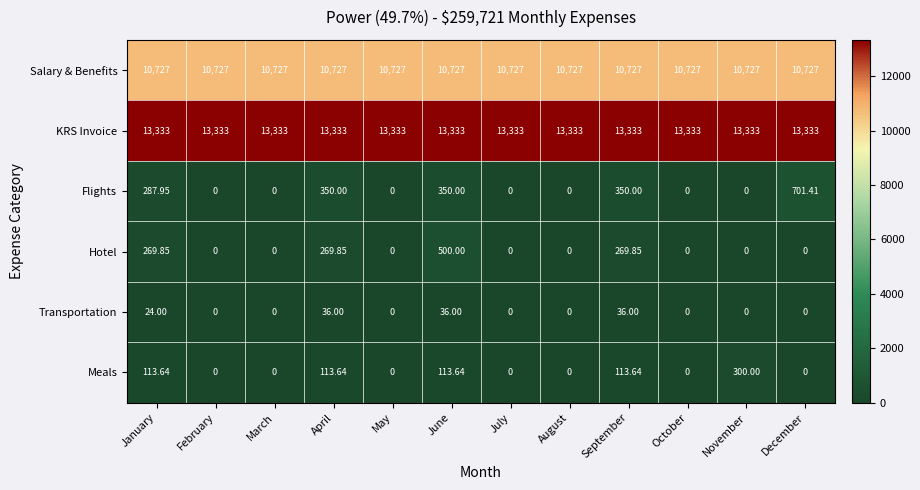

What is the difference between the highest and lowest values at July?

13333.0